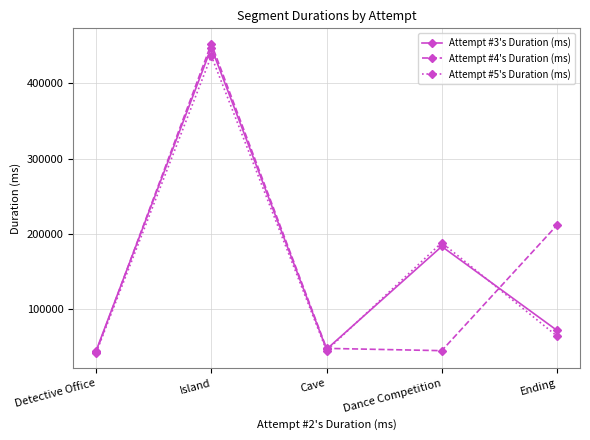

At which category is the sum across all series the highest?

Island